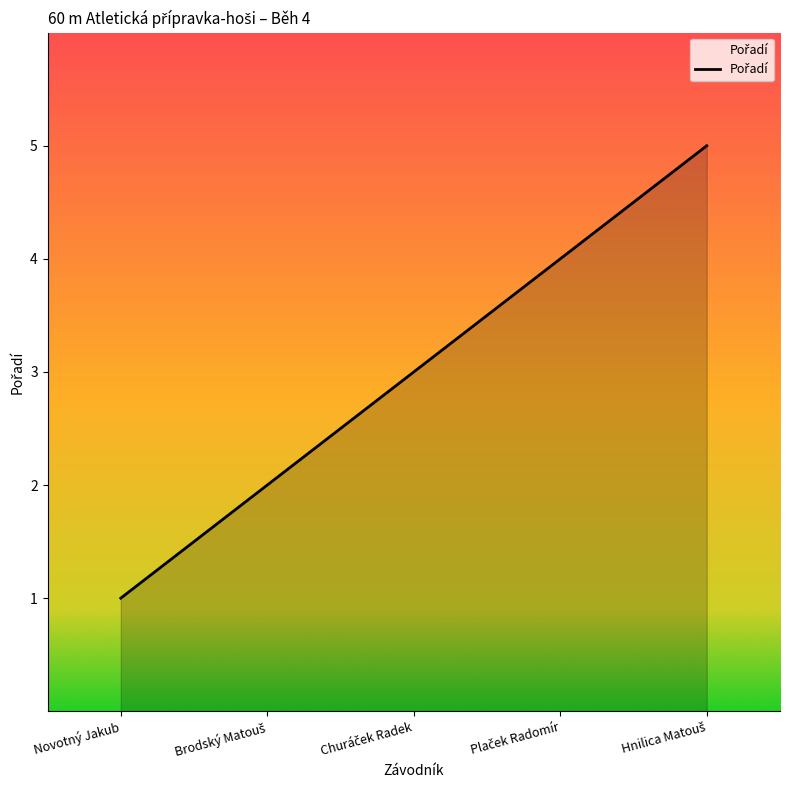

True or false: there are more than 1 points higher than both neighbors.

False